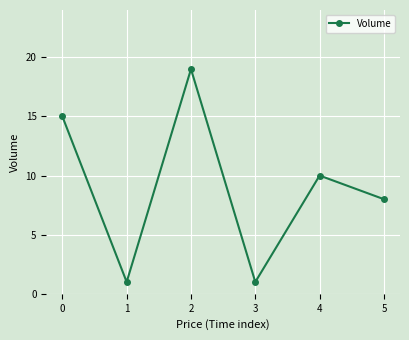

What is the value of the 2nd point from the left?

1